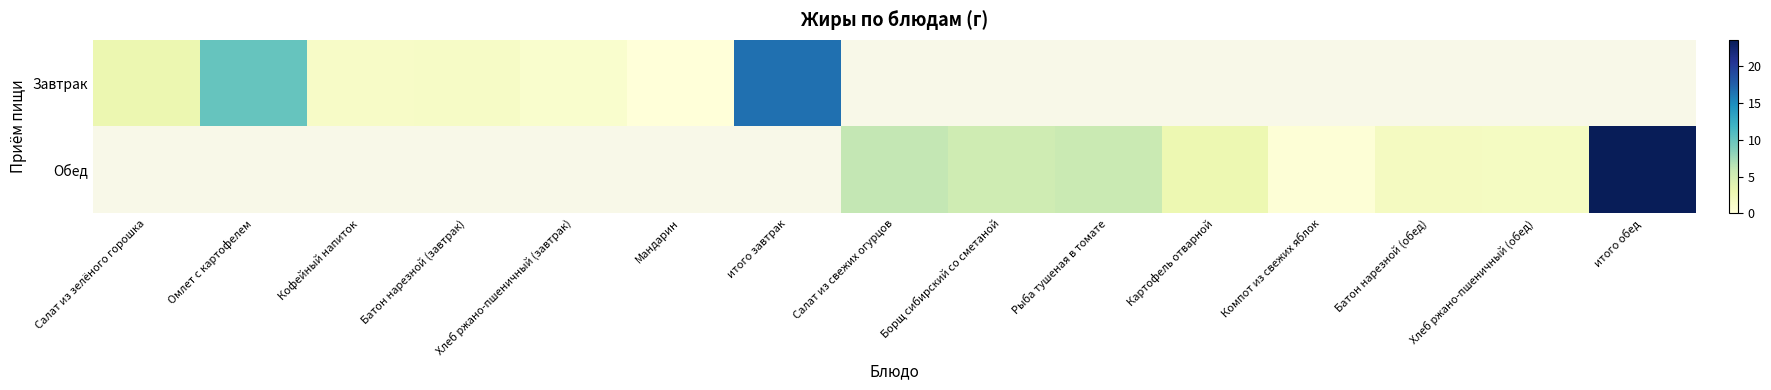

At how many categories does at least one series exceed 12?

2